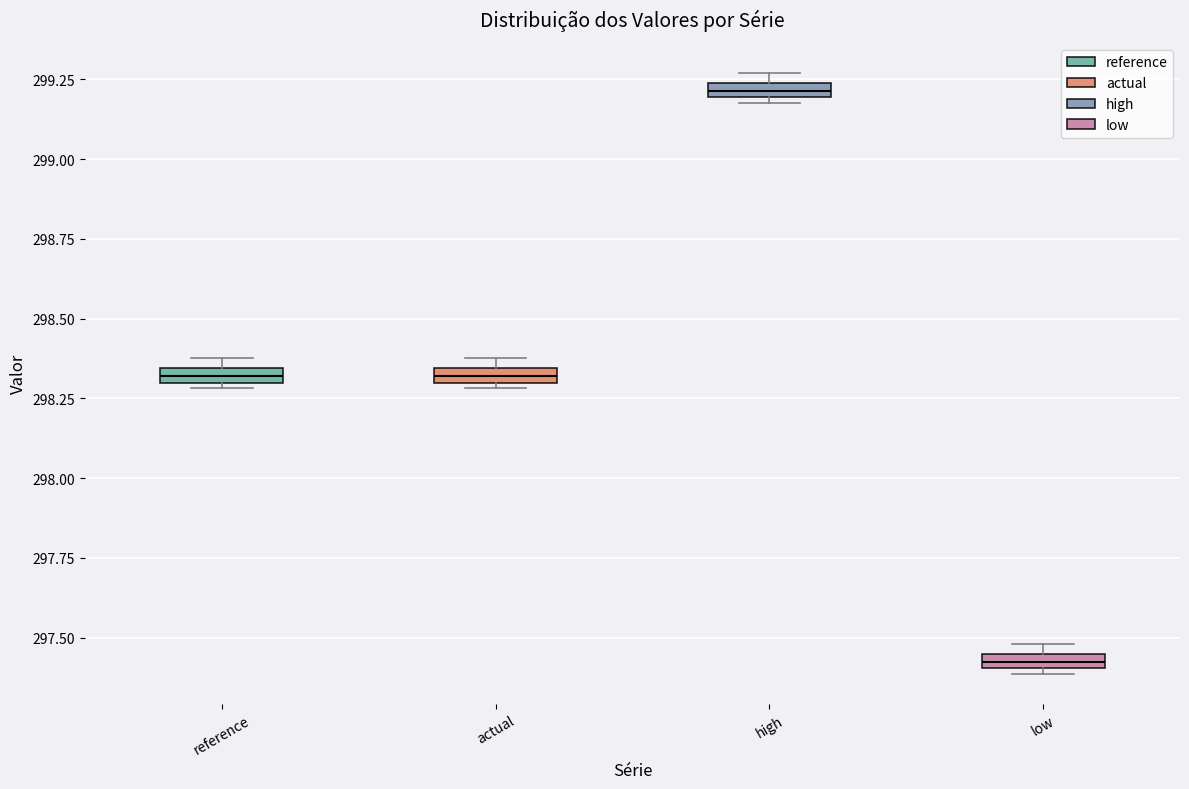

Where is the upper edge of the box for reference on the y-axis? The values are not printed on the chart, so give them approximately, as read against the axis.

298.35